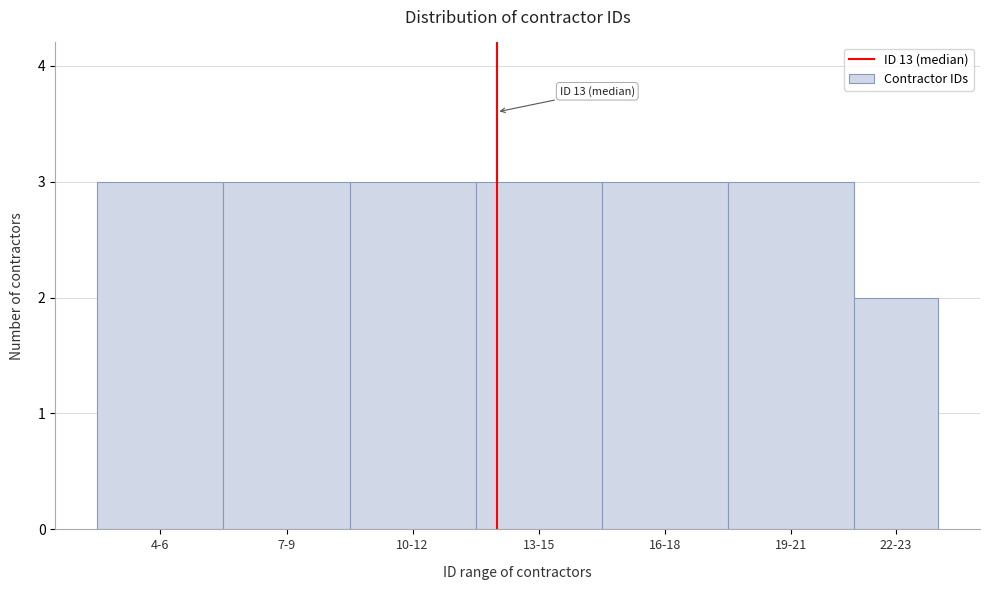

Reading left to right, transcribe all the data shown in this chart.

3	3	3	3	3	3	2